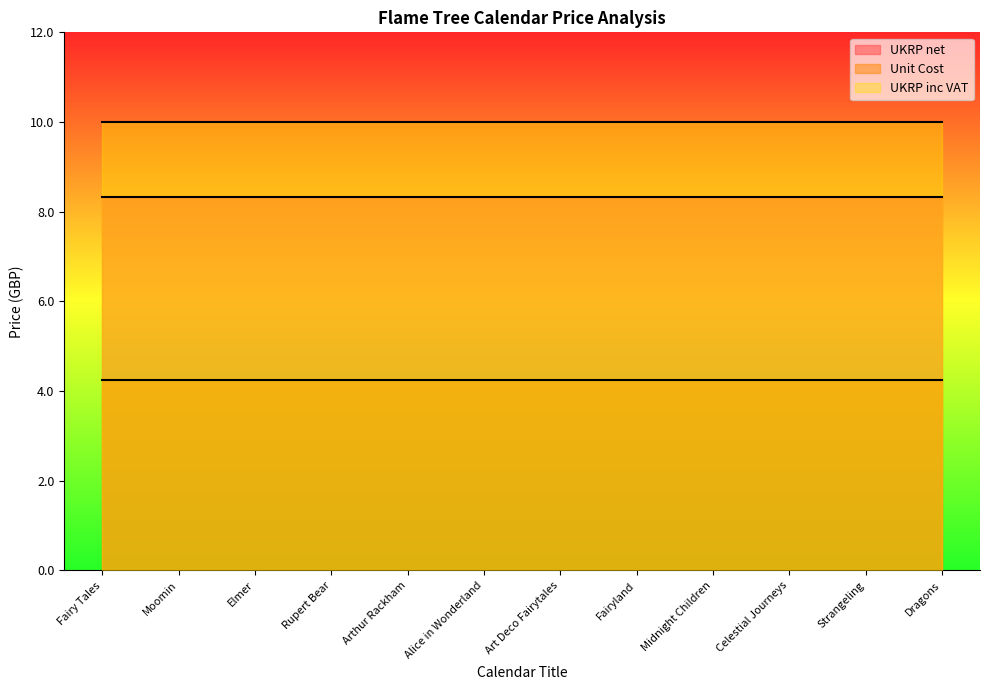

What is the maximum value for Unit Cost?

4.2